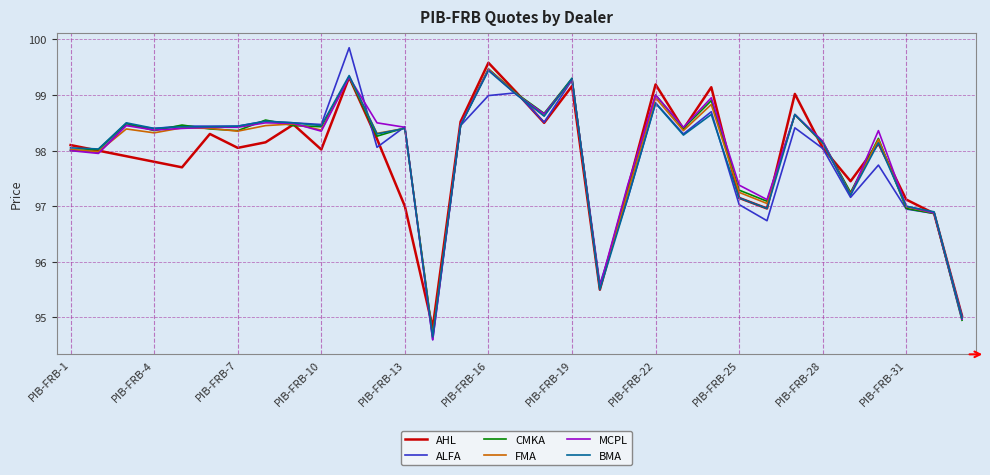

Which series has the widest spread of values?

ALFA